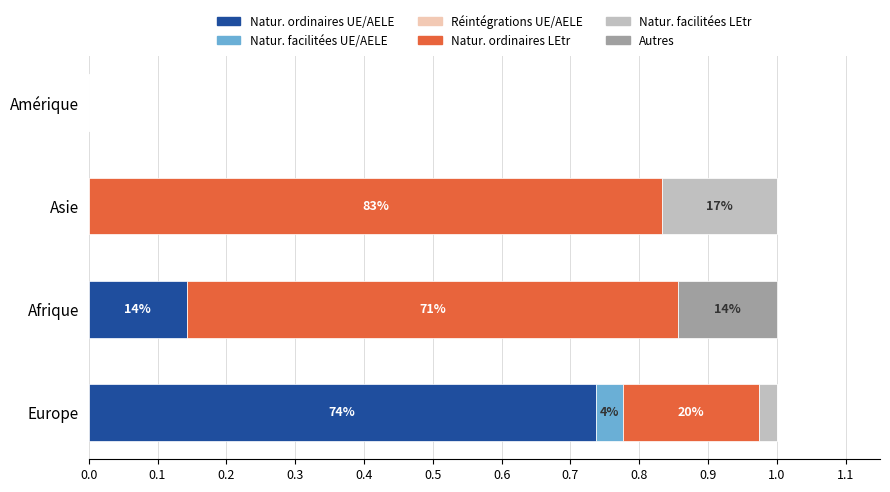

What is the total value across all series at Europe?

1.0